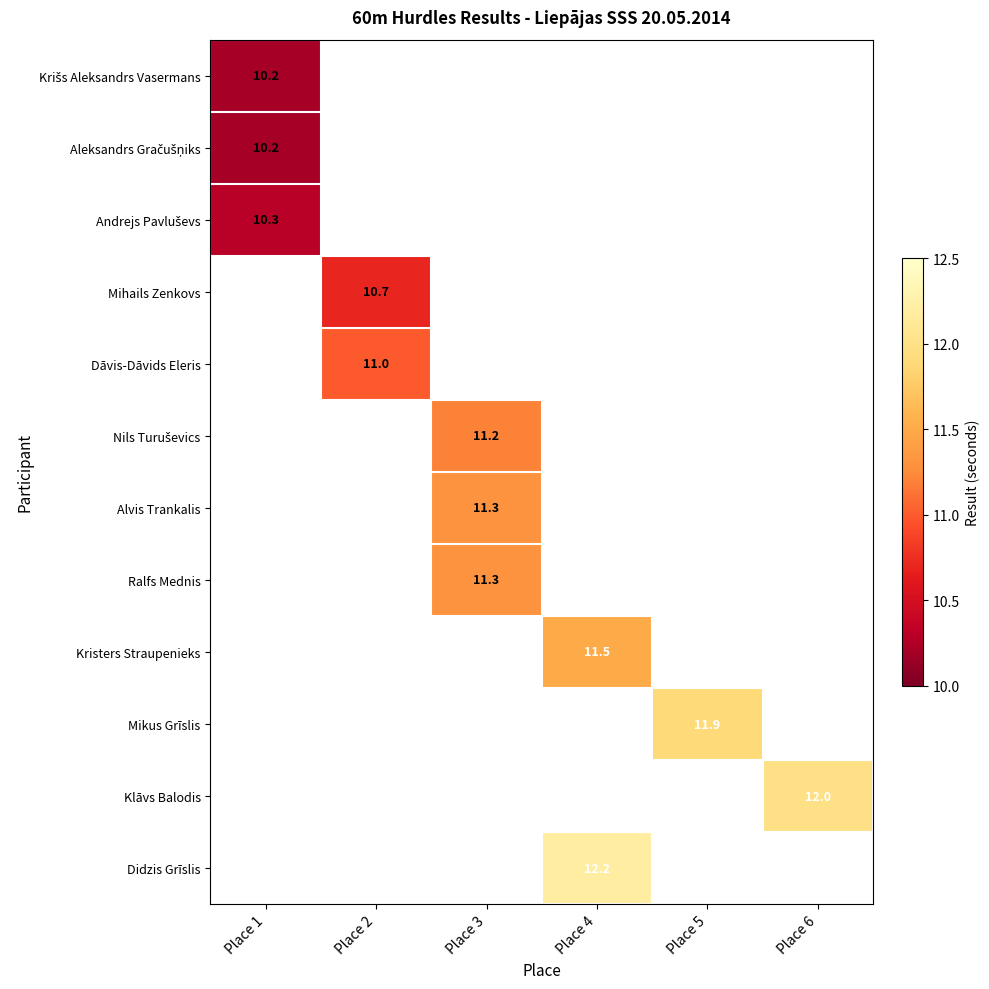

What is the difference between the highest and lowest values at Place 1?

0.1